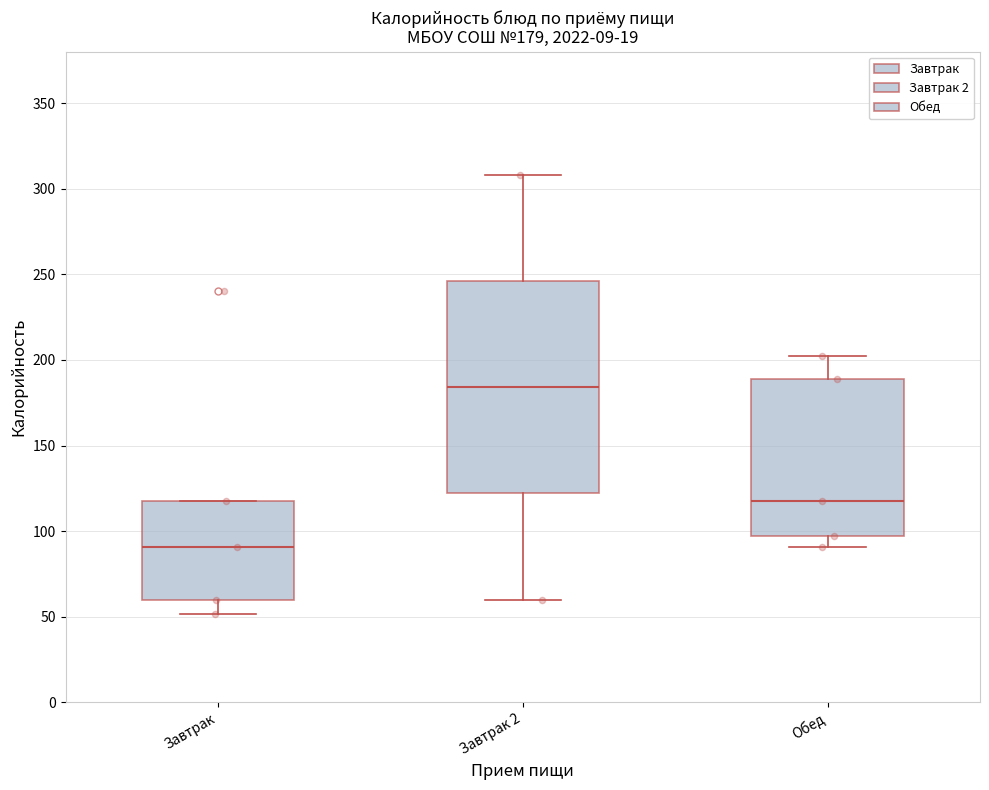

Which box has the lowest median line?

Завтрак